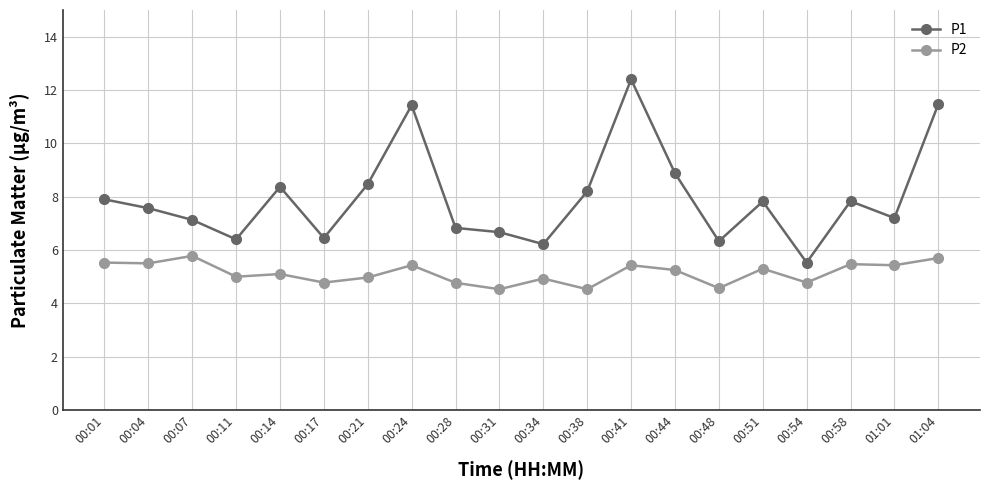

Does the chart have visible grid lines?

Yes